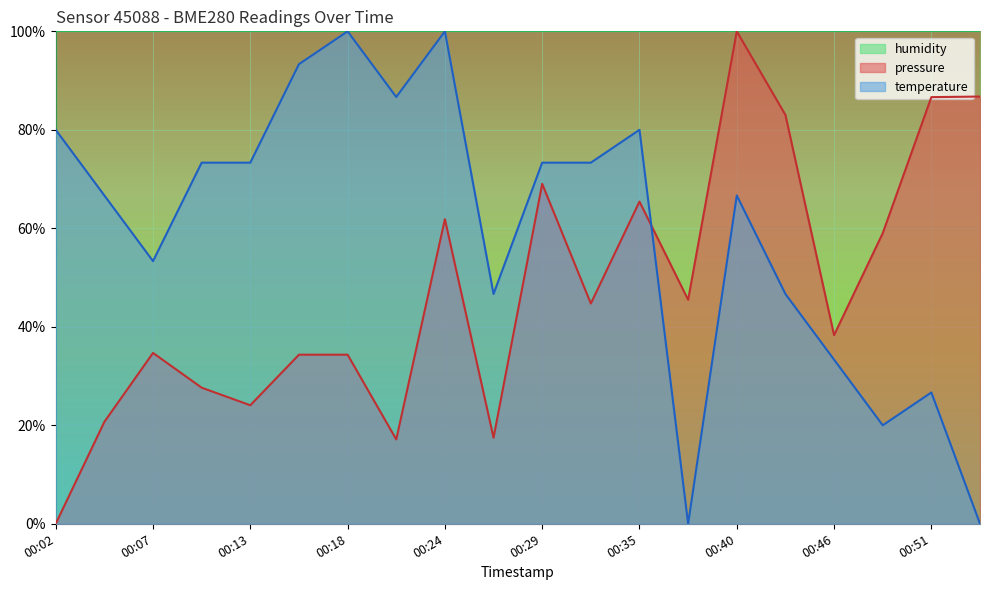

What is the sum of all temperature values?

11.9